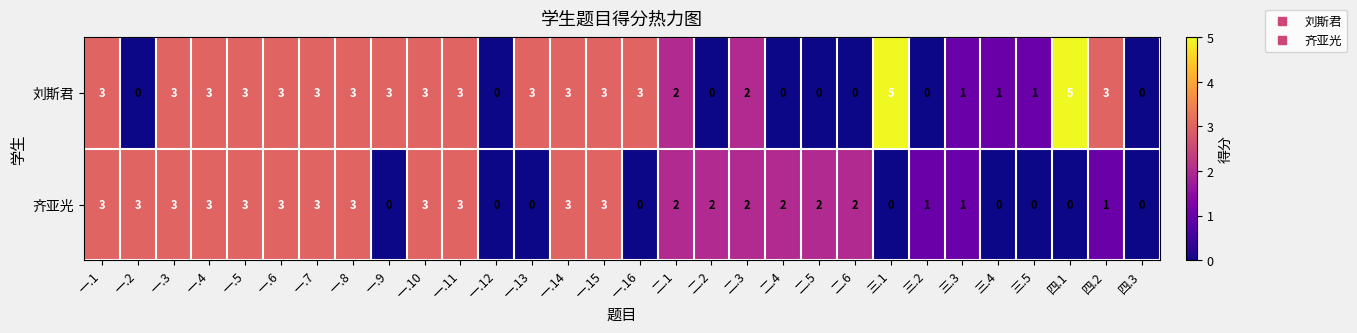

The value of 刘斯君 at 二.6 is 0. True or false?

True